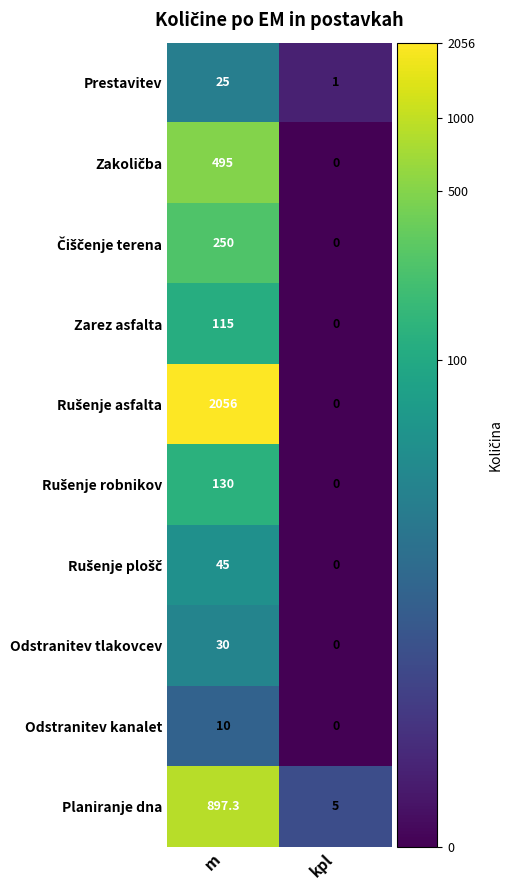

What is the sum of the Prestavitev values at kpl and m?

26.0